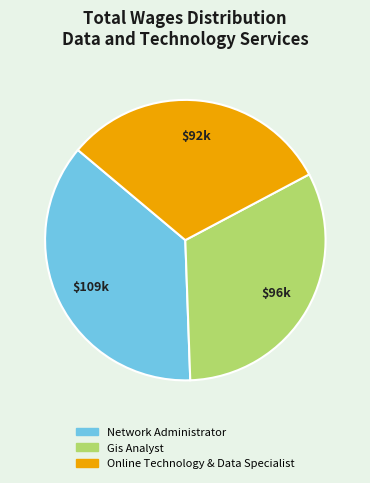

Does Network Administrator account for over 50% of the chart?

No